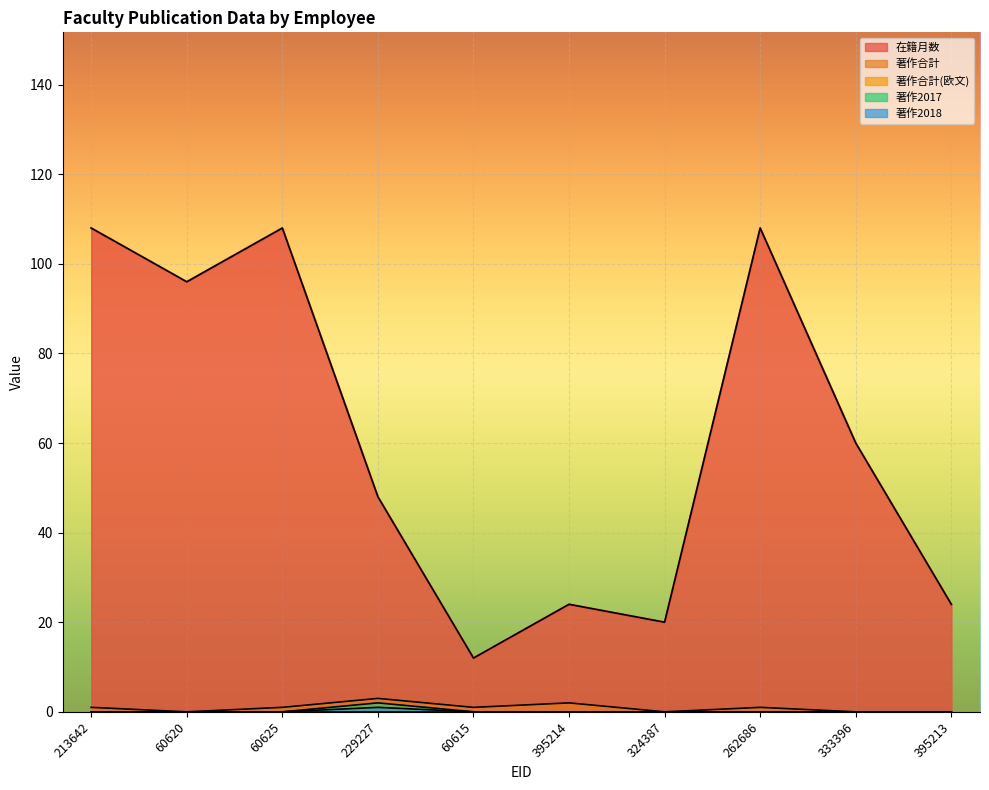

What is the sum of the 著作合計 values at 60615 and 229227?

4